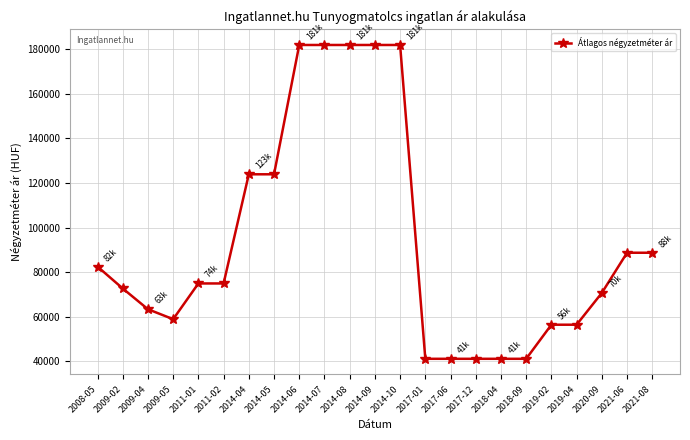

Reading left to right, transcribe all the data shown in this chart.

82500	72708	63403	58942	74950	74950	123842	123842	181764	181764	181764	181764	181764	41200	41200	41200	41200	41200	56470	56470	70714	88709	88709